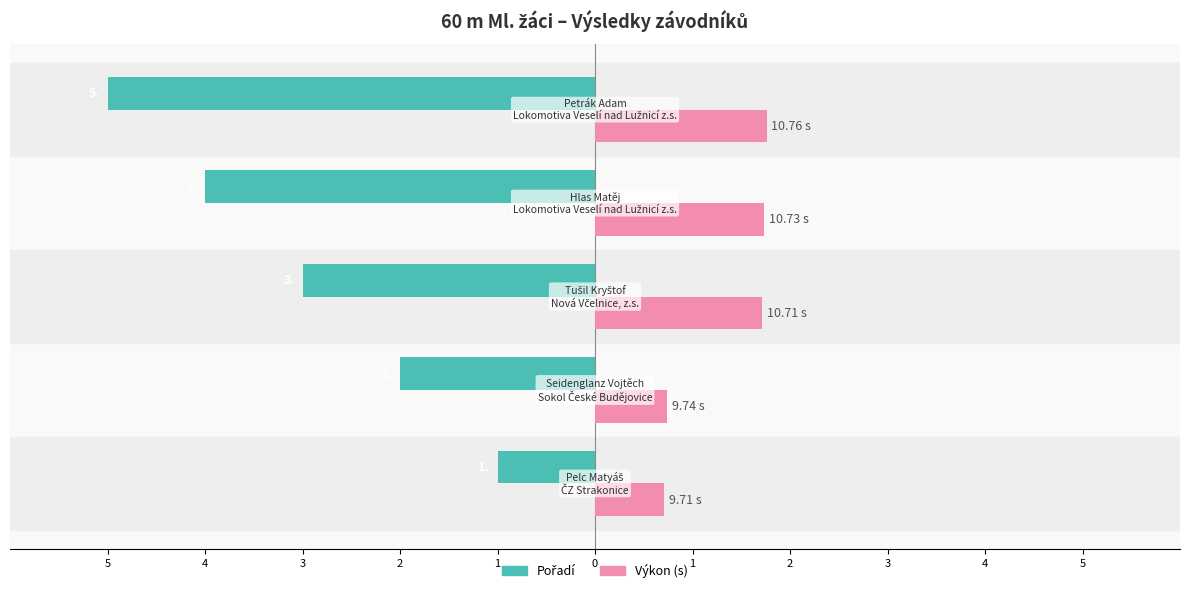

How many distinct data groups are displayed?

2